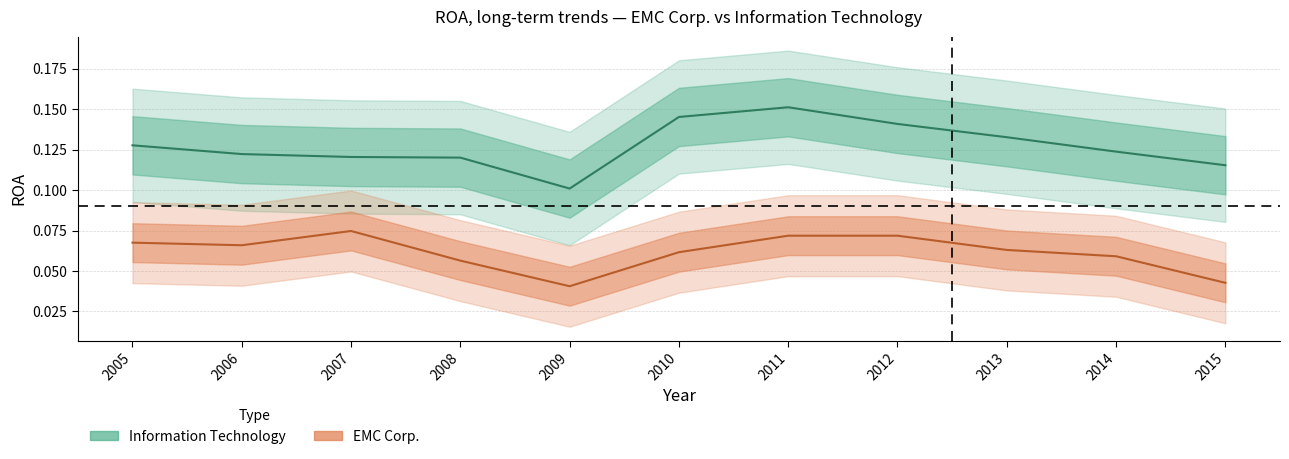

True or false: Information Technology has a value of 0.1 at 2014.

True